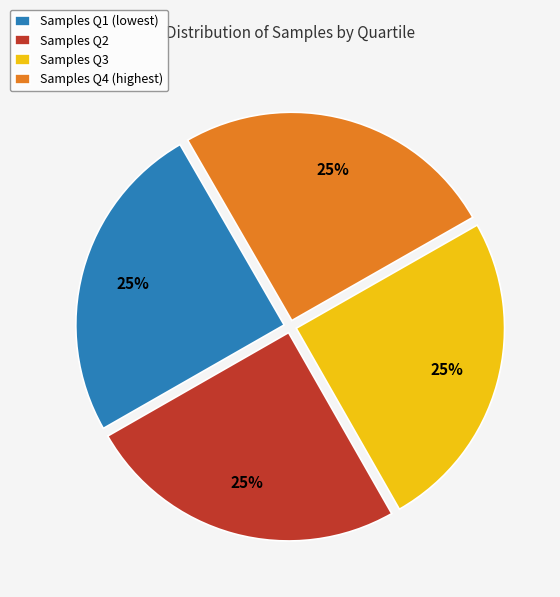

To the nearest percent, what is the combined percentage of Samples Q1 (lowest) and Samples Q2?

50%